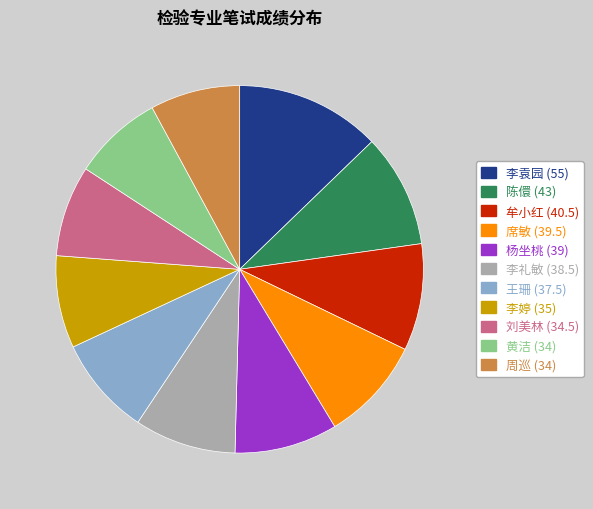

Is 李婷 (35) the majority of the pie?

No